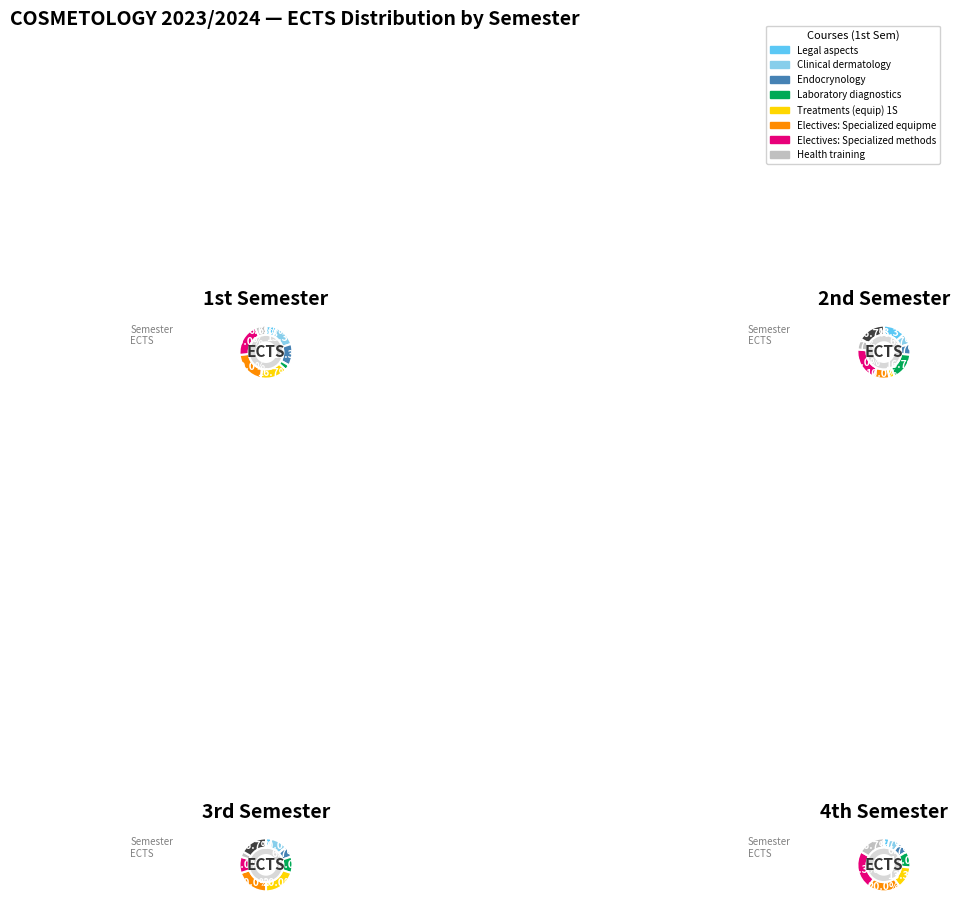

Count the number of slices in the pie.

9